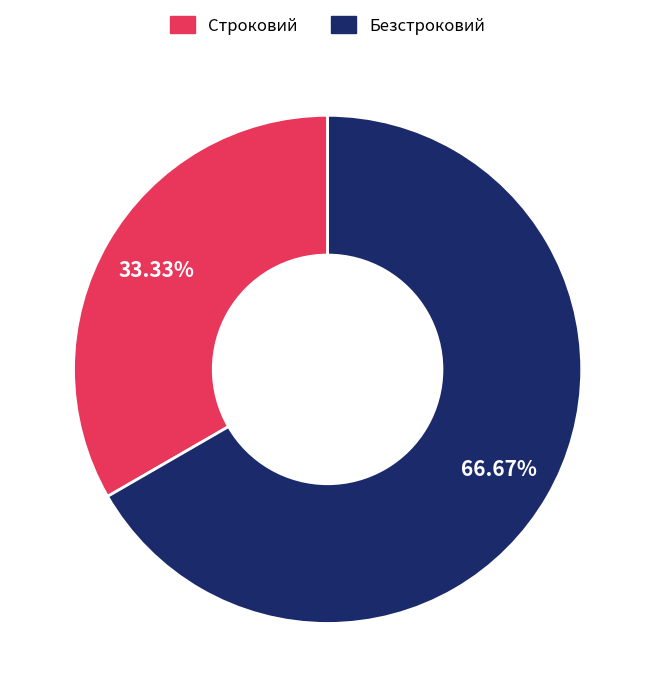

What percentage is the Безстроковий slice, to the nearest percent?

67%